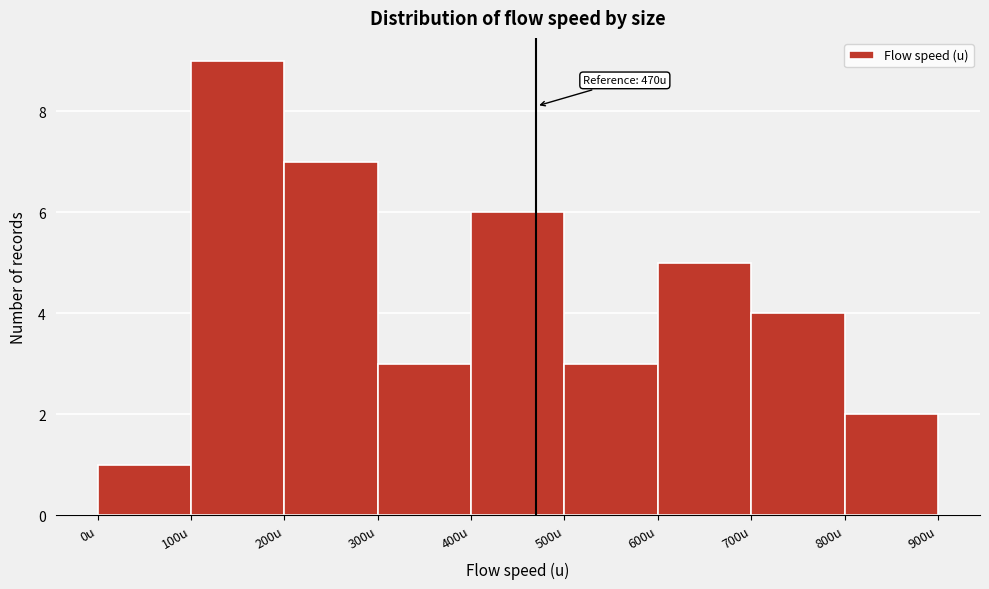

Over which range of the x-axis is the bar tallest?

100 to 200